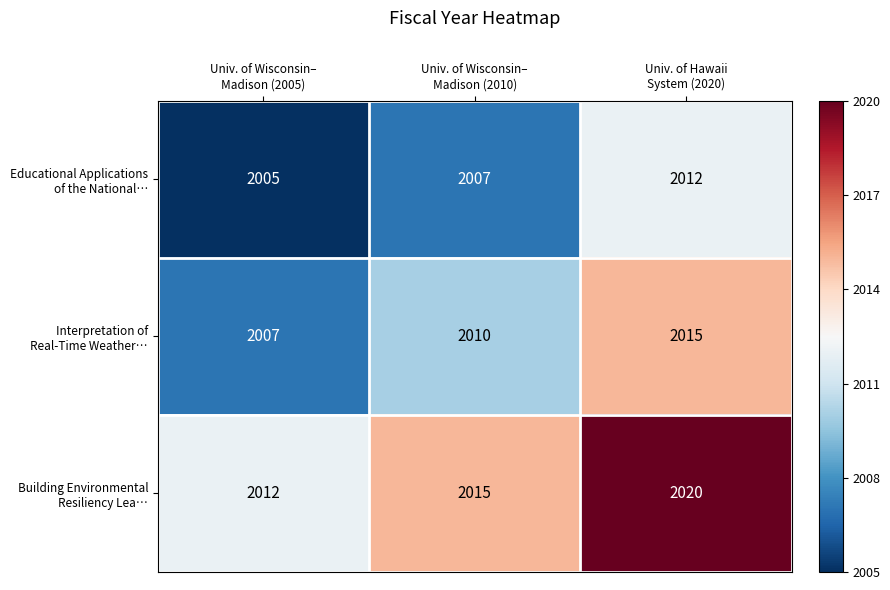

At how many categories does at least one series exceed 2005?

3